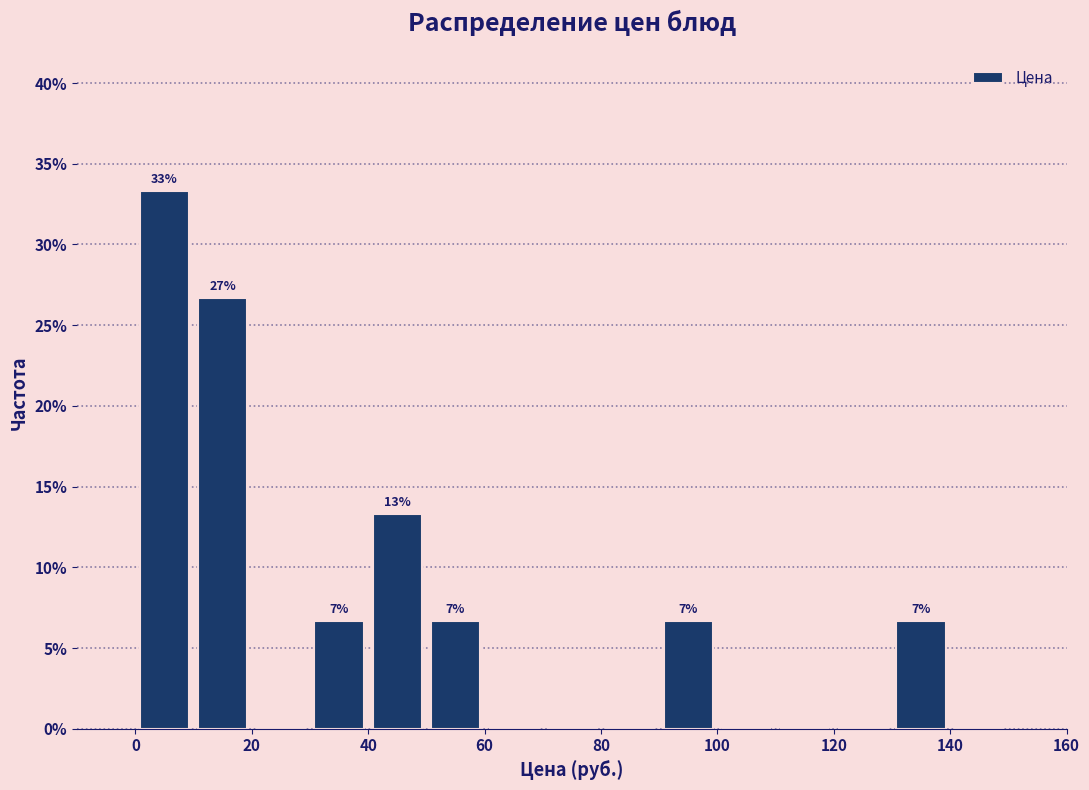

Over which range of the x-axis is the bar tallest?

0 to 10